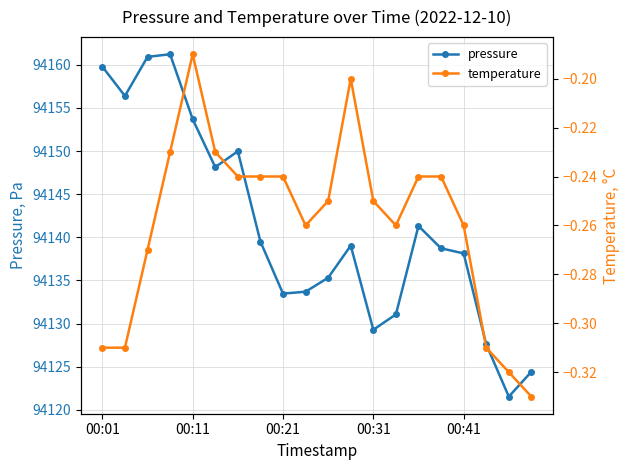

True or false: temperature and pressure cross at least once.

False